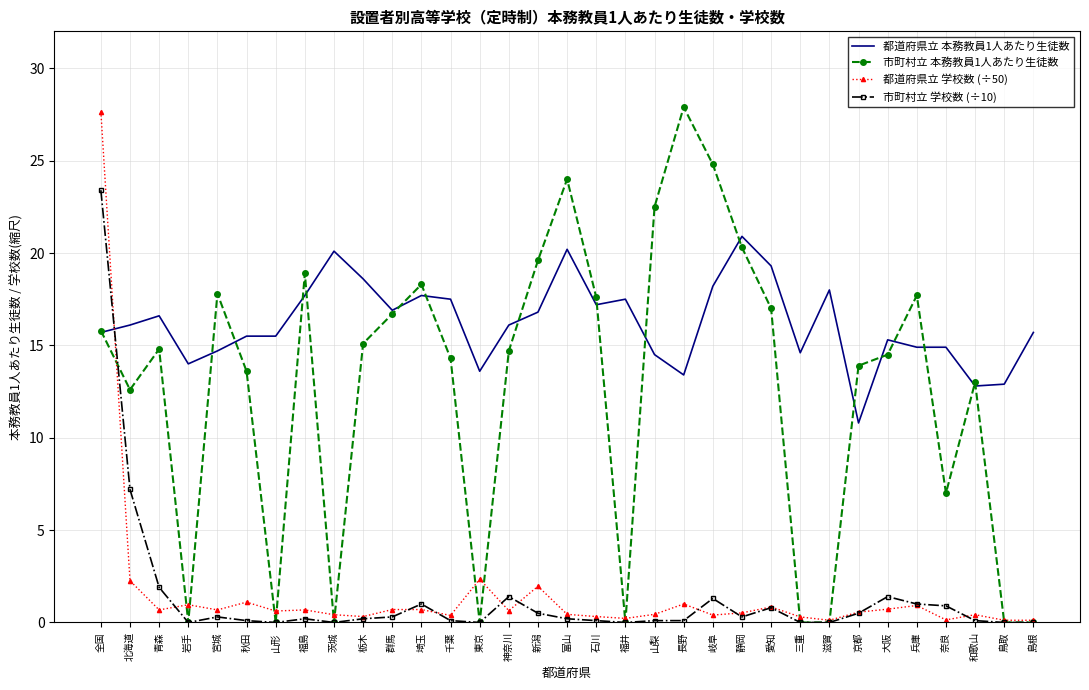

What position from the left is 青森?

3